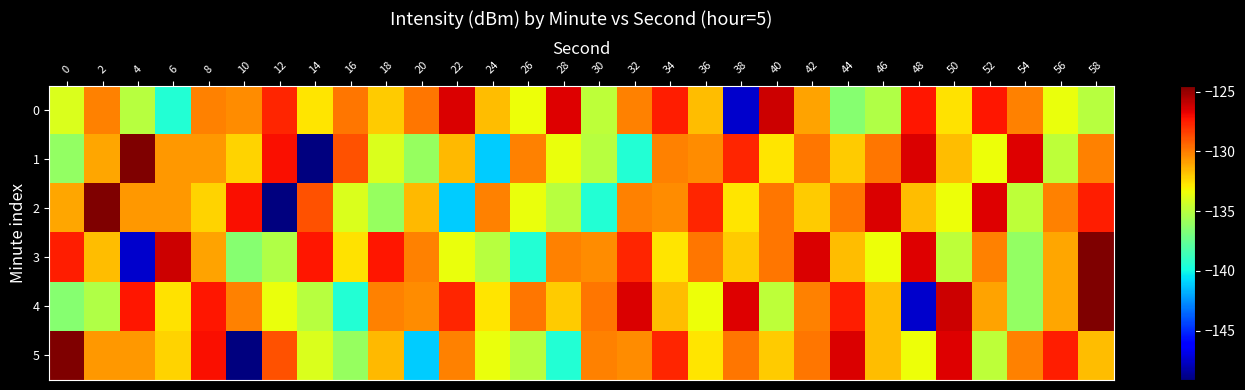

List the series in order of their peak value, highest first.

1, 2, 3, 4, 5, 0